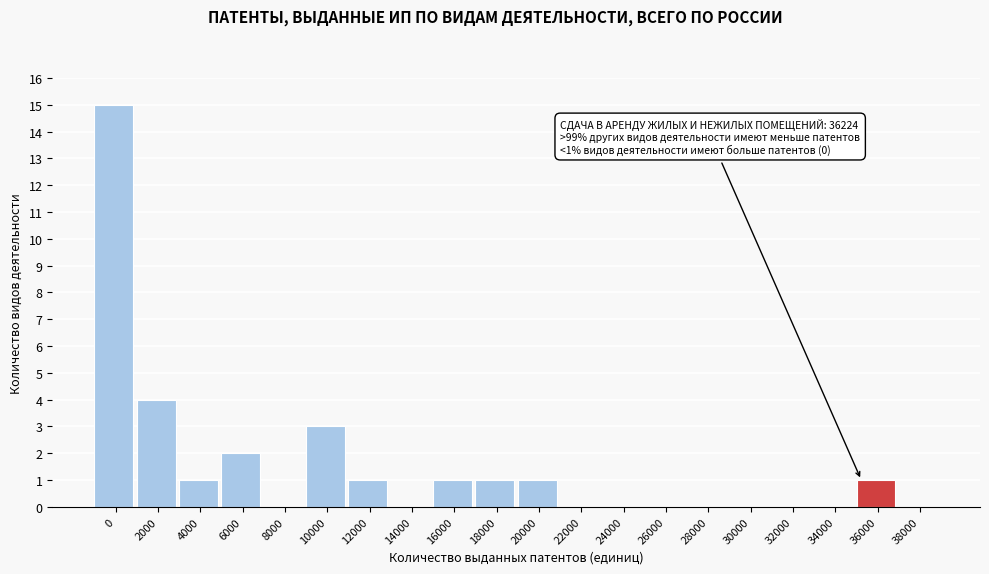

Reading left to right, extract all data points from this chart.

0=15	2000=4	4000=1	6000=2	8000=0	10000=3	12000=1	14000=0	16000=1	18000=1	20000=1	22000=0	24000=0	26000=0	28000=0	30000=0	32000=0	34000=0	36000=1	38000=0